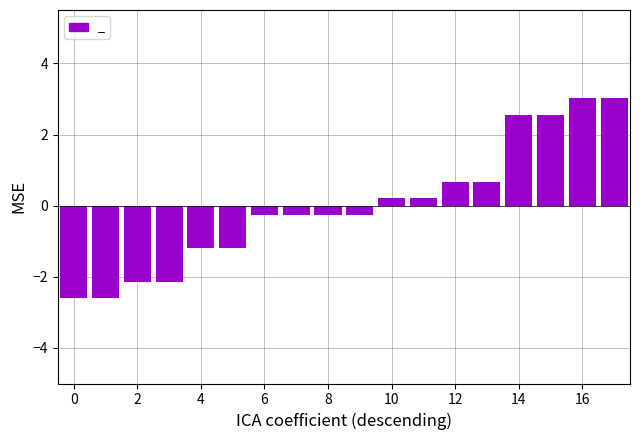

Reading left to right, transcribe all the data shown in this chart.

-2.6	-2.6	-2.1	-2.1	-1.2	-1.2	-0.3	-0.3	-0.3	-0.3	0.2	0.2	0.7	0.7	2.6	2.6	3.0	3.0